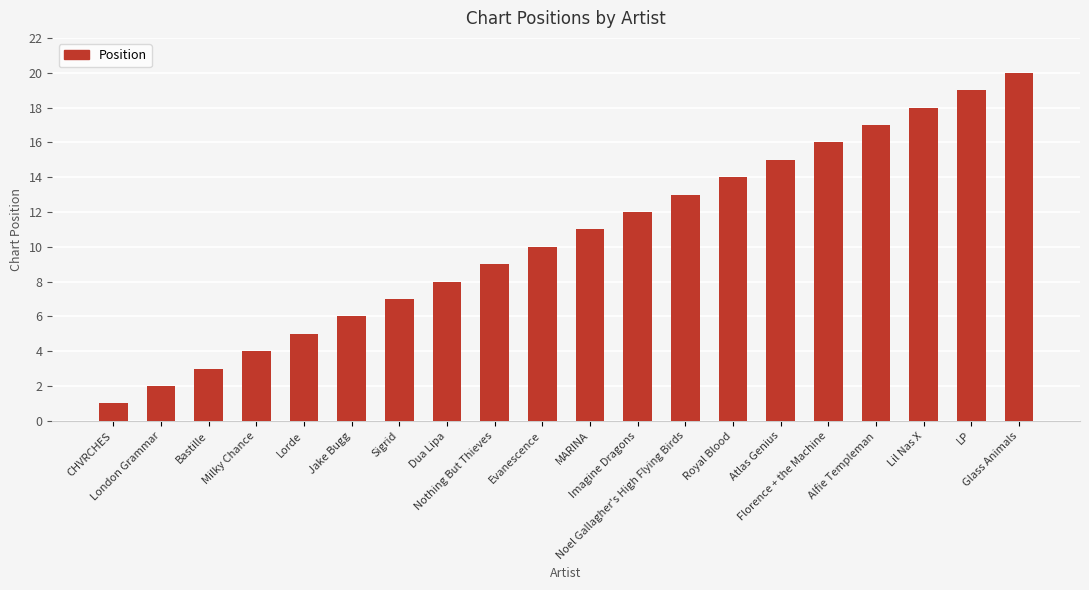

What is the label of the 13th bar from the left?

Noel Gallagher's High Flying Birds